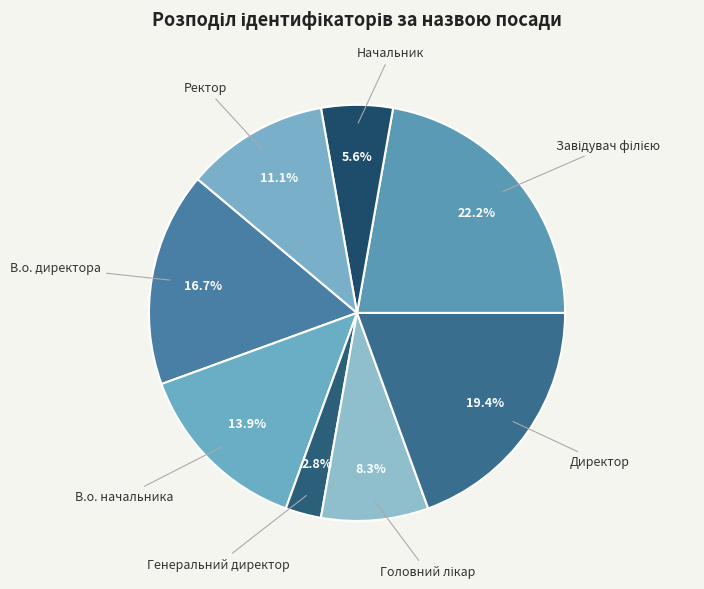

Do В.о. начальника and Начальник together represent more than half of the pie?

No